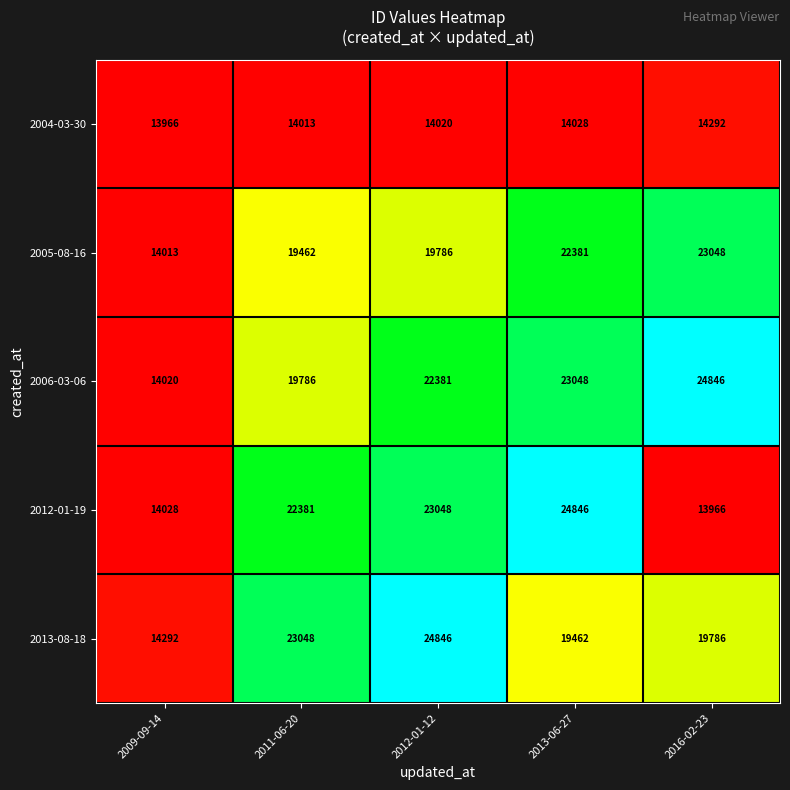

Which series changed the most between 2011-06-20 and 2016-02-23?

2012-01-19